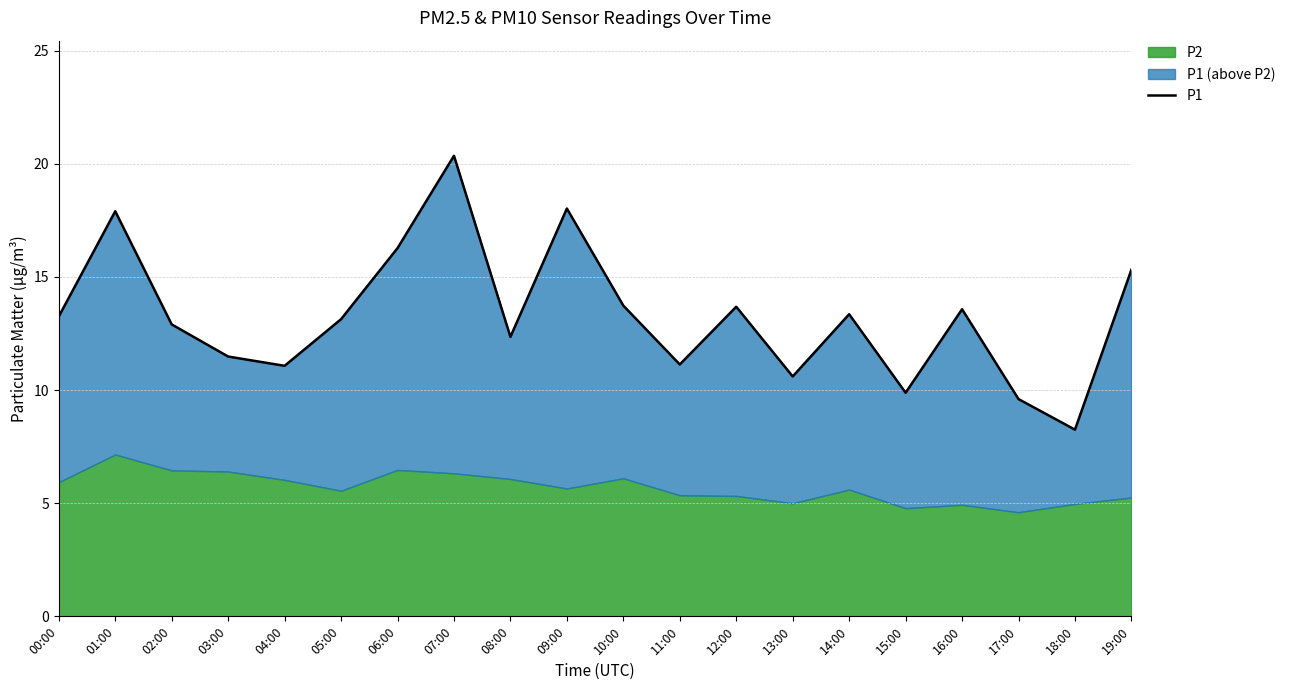

Where does the data first go above 13?

00:00